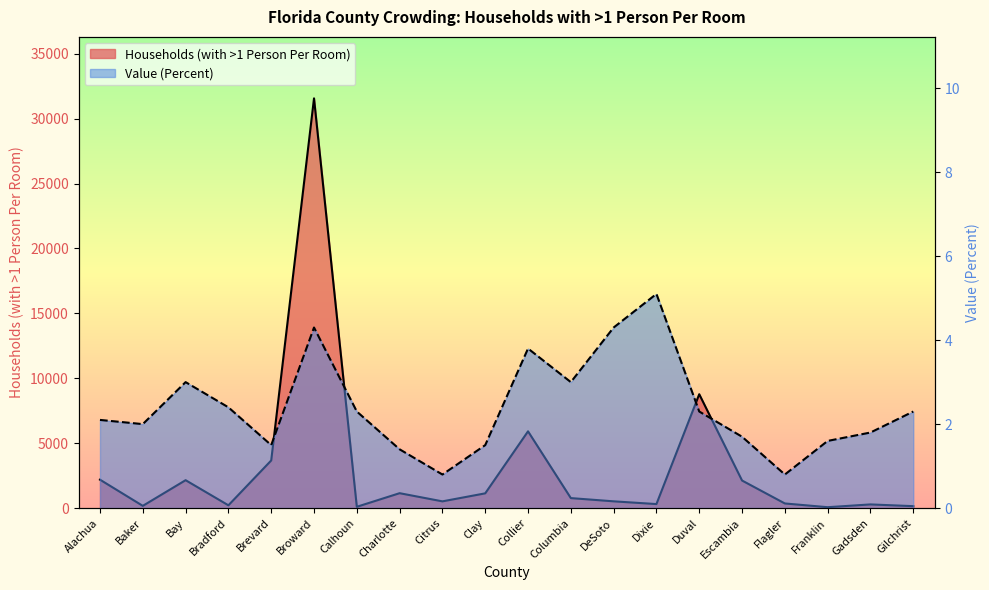

Which category has the highest value across all series?

Broward